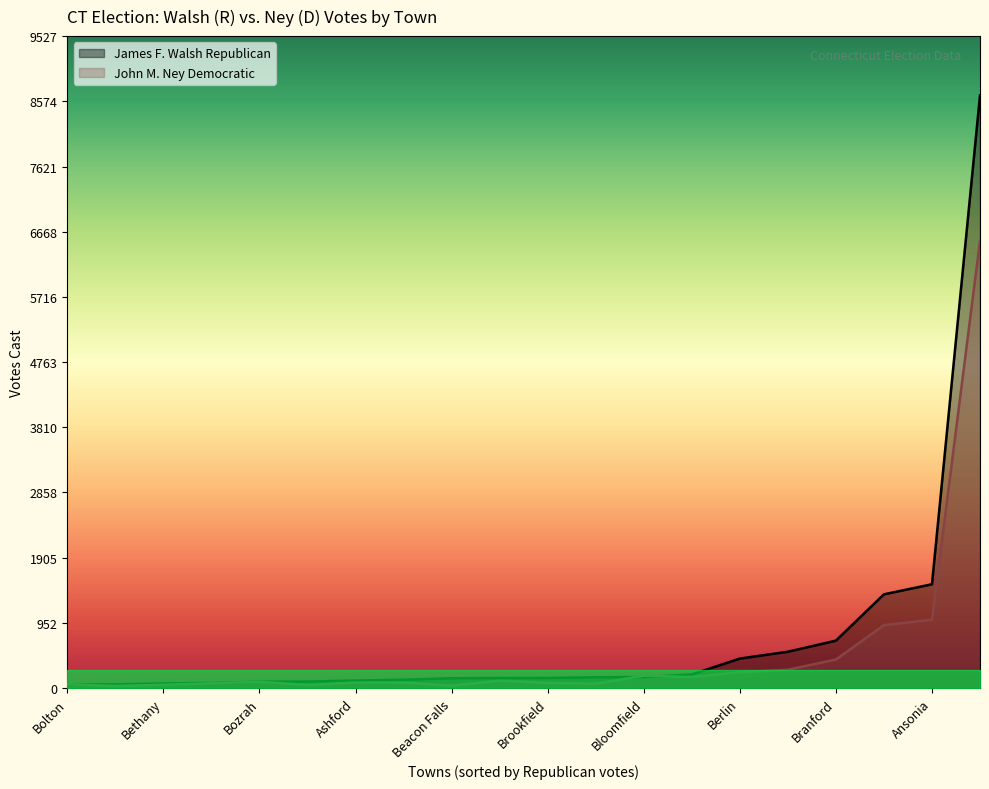

What is the lowest value of the James F. Walsh Republican series?

53